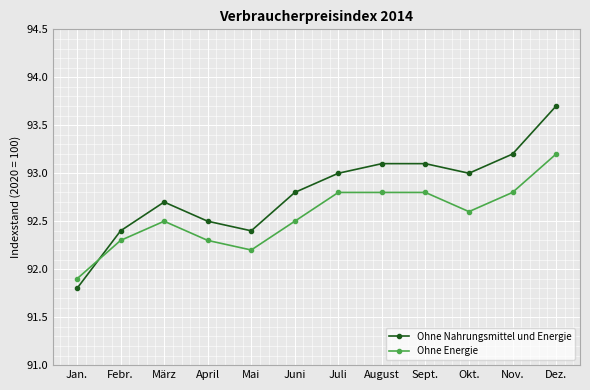

Which series has the largest total across all categories?

Ohne Nahrungsmittel und Energie